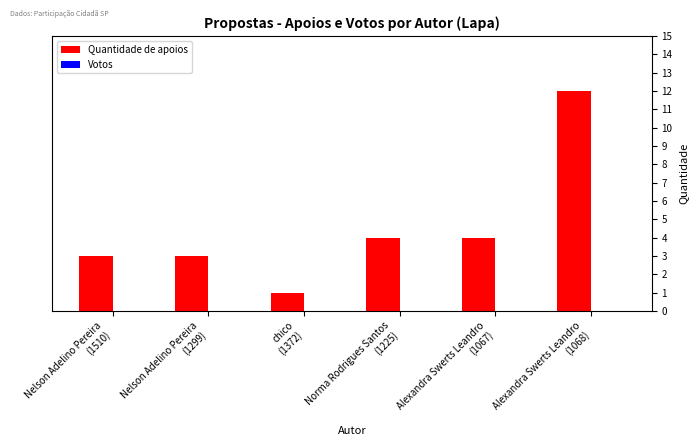

What is the difference between the maximum and minimum values?

11